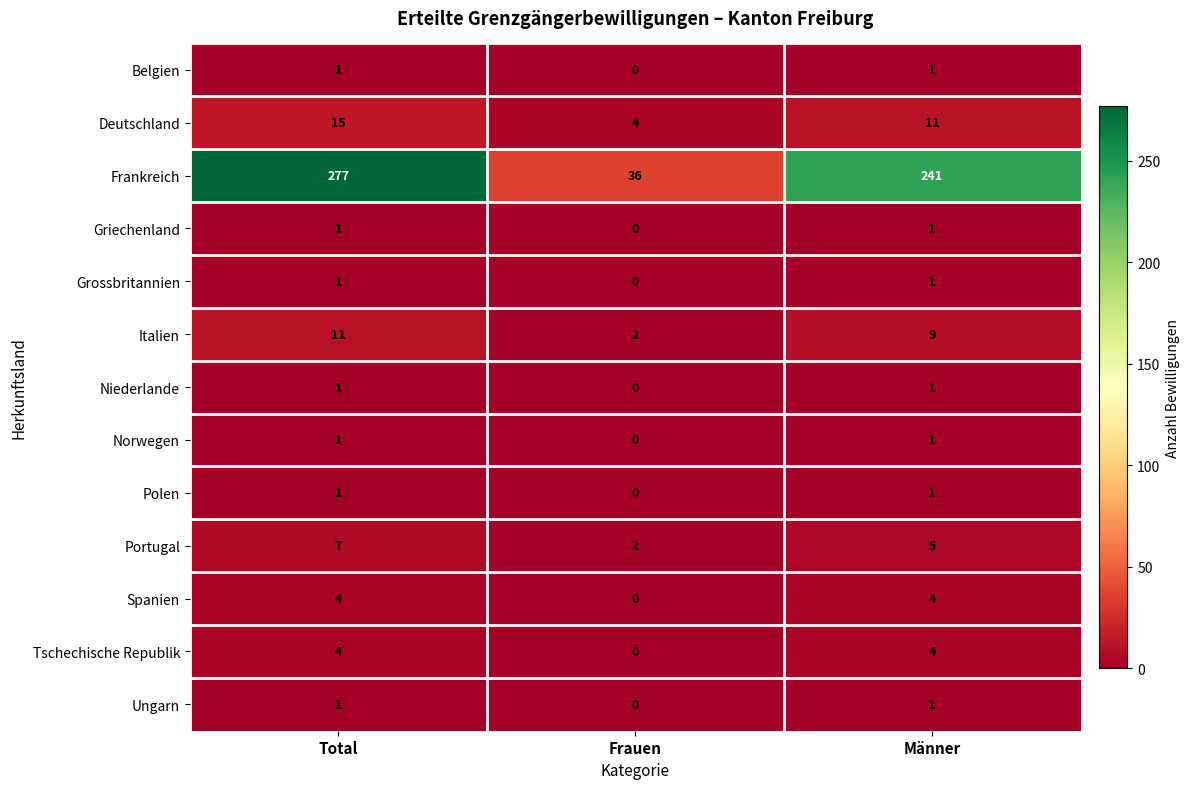

At which category is the sum across all series the highest?

Total